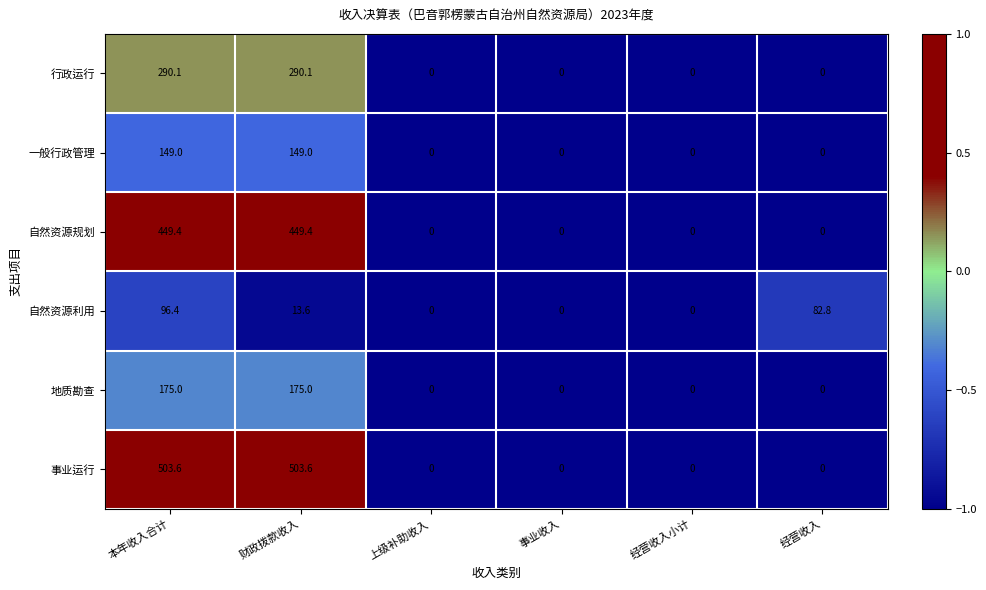

What is the total value across all series at 财政拨款收入?

1580.7